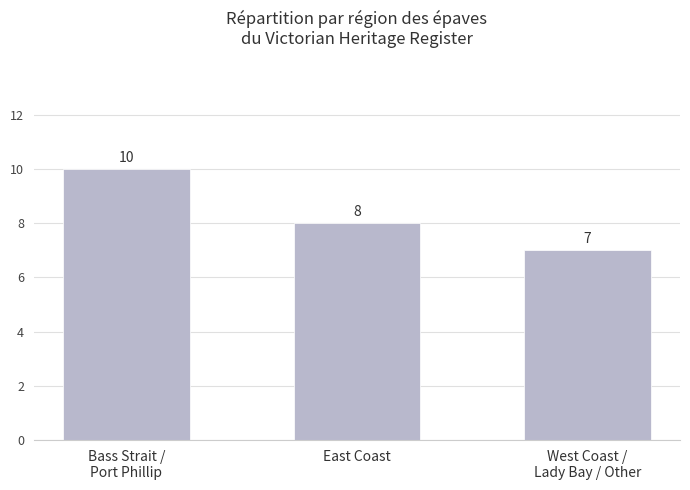

Is it true that the value at West Coast /
Lady Bay / Other is 7?

True